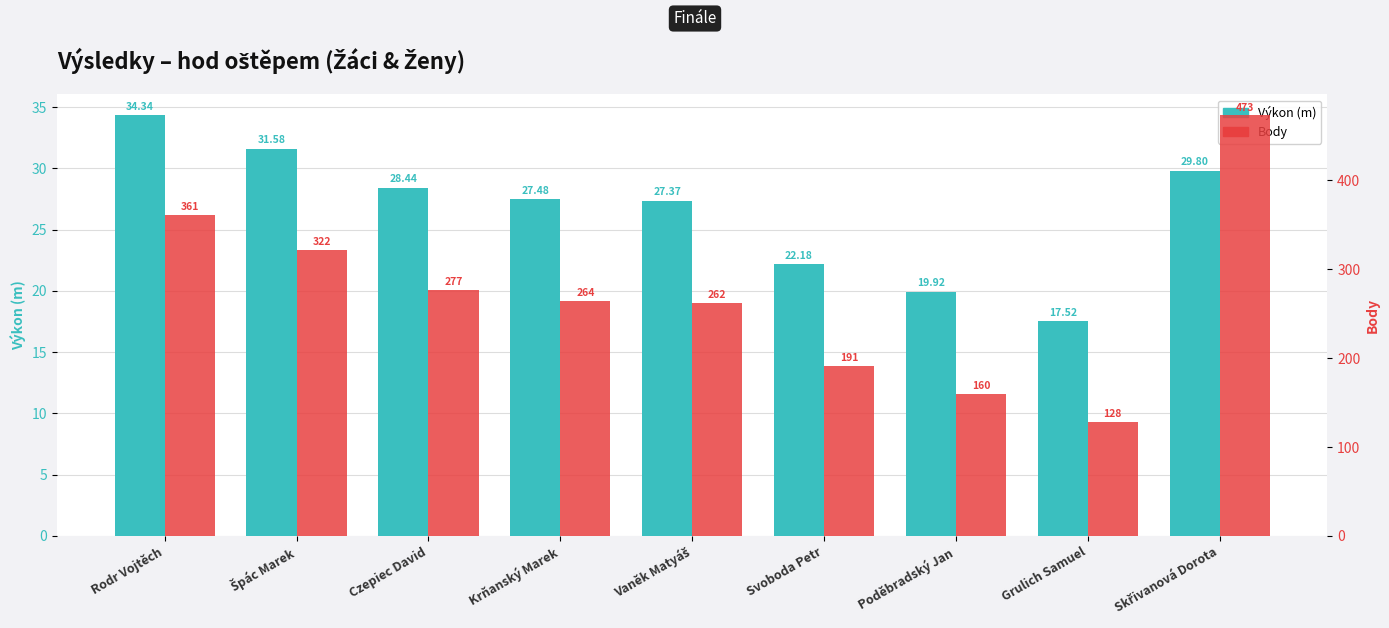

At Svoboda Petr, list the series in order from smallest to largest.

Výkon (m), Body